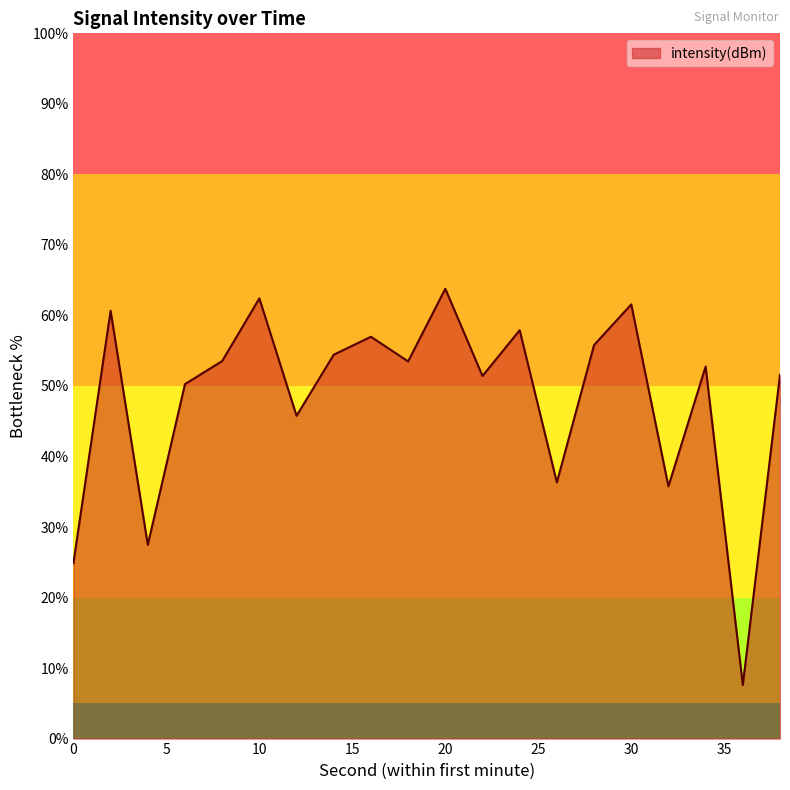

What is the difference between the maximum and minimum values?

56.2